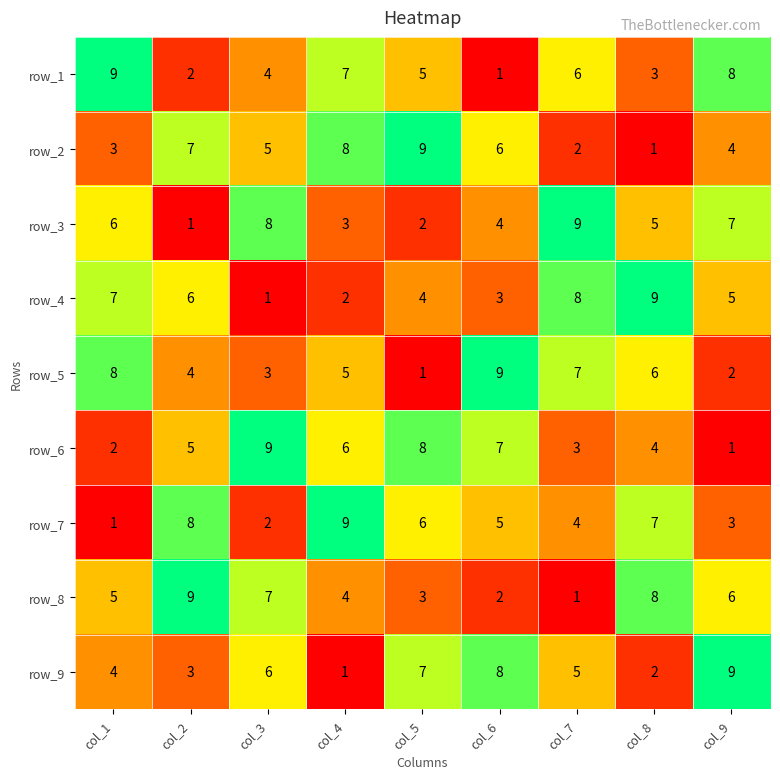

List the labels in order of row_7 value, largest first.

col_4, col_2, col_8, col_5, col_6, col_7, col_9, col_3, col_1